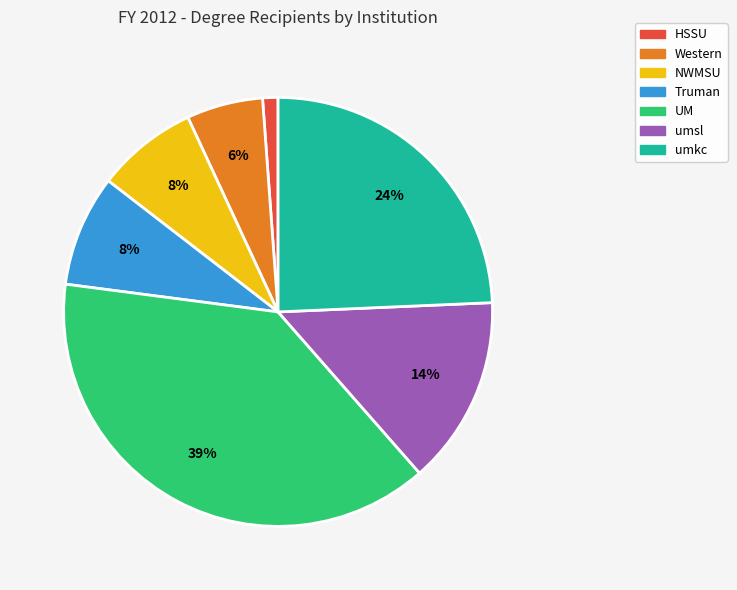

Between NWMSU and HSSU, which is larger?

NWMSU